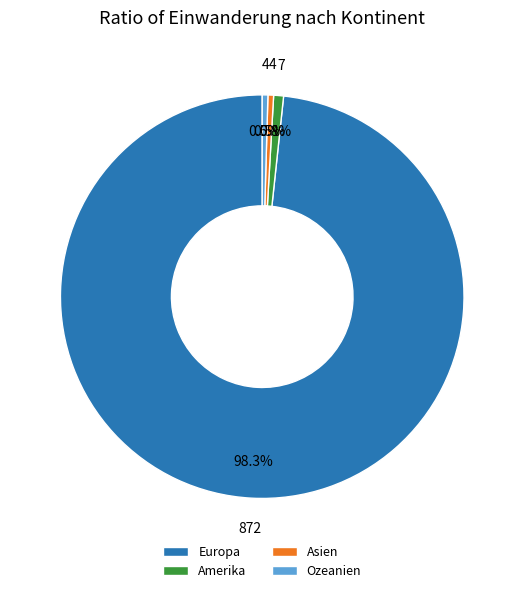

To the nearest percent, what is the average slice percentage?

25%